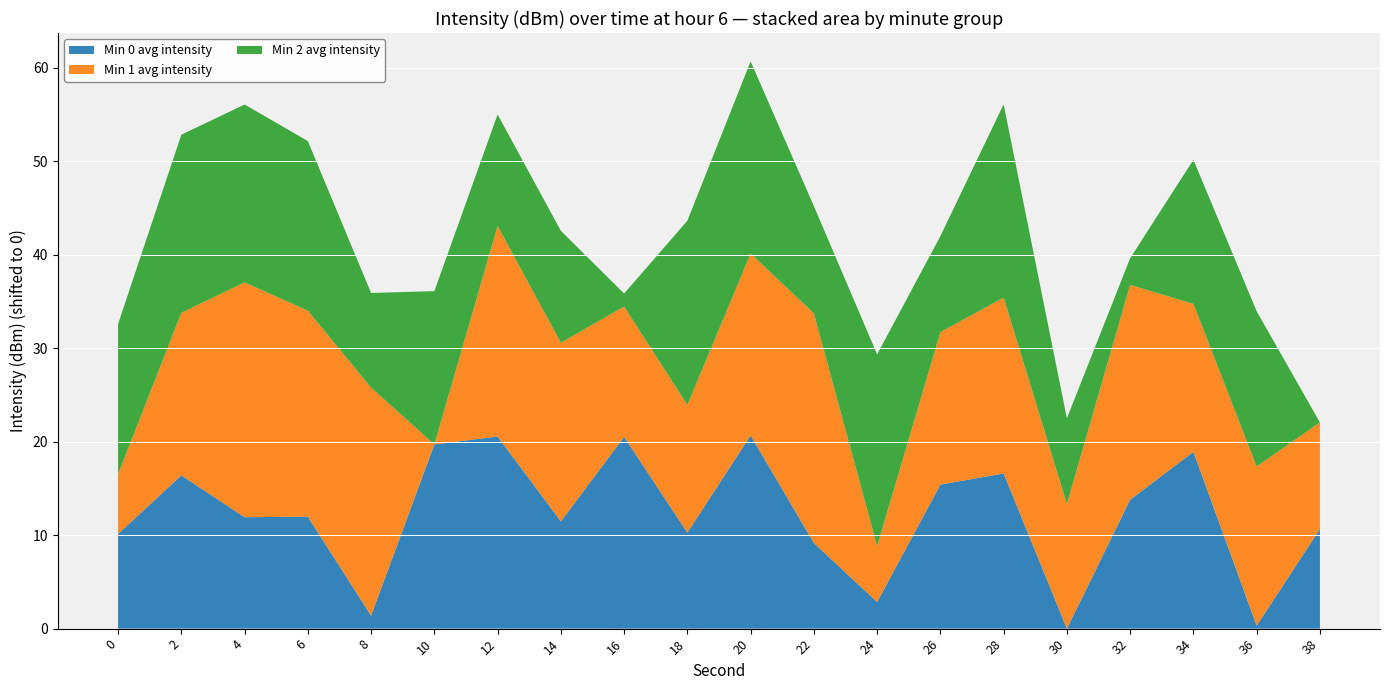

Reading right to left, list all the values displayed in this chart.

Min 0 avg intensity: -133.8	-144.2	-125.6	-130.7	-144.5	-127.9	-129.1	-141.6	-135.3	-123.8	-134.2	-124.0	-133.0	-123.9	-124.8	-143.1	-132.5	-132.6	-128.1	-134.4
Min 1 avg intensity: -138.7	-133.1	-134.3	-127.2	-136.8	-131.3	-133.8	-144.2	-125.6	-130.7	-136.5	-136.2	-131.0	-127.6	-150.1	-125.8	-128.1	-125.0	-132.8	-143.7
Min 2 avg intensity: -144.5	-127.9	-129.1	-141.6	-135.3	-123.8	-134.2	-124.0	-133.0	-123.9	-124.8	-143.1	-132.5	-132.6	-128.1	-134.4	-126.3	-125.5	-125.4	-128.4